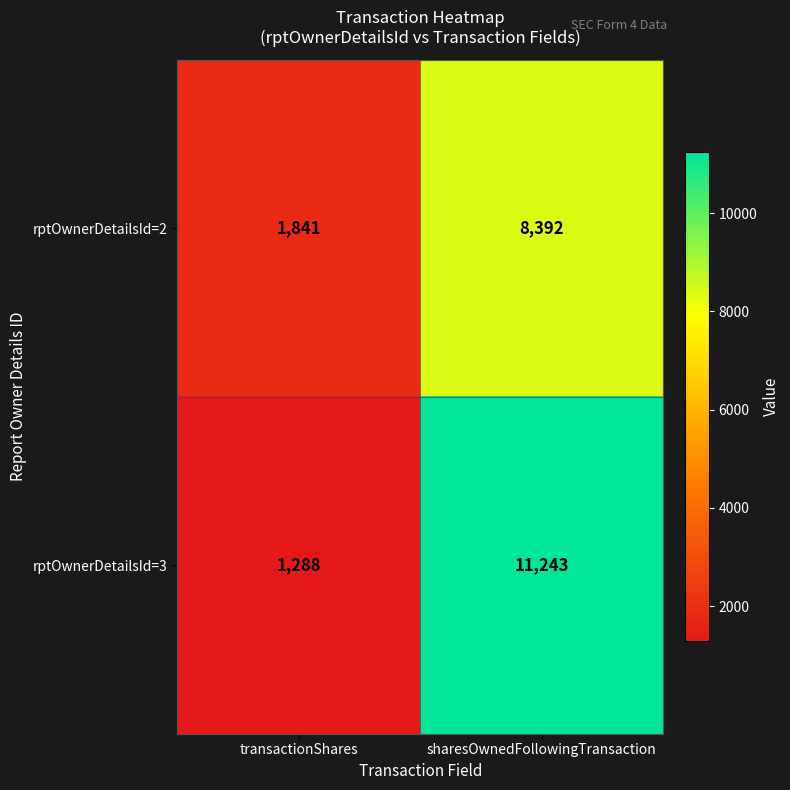

What is the difference between the rptOwnerDetailsId=2 values at transactionShares and sharesOwnedFollowingTransaction?

6551